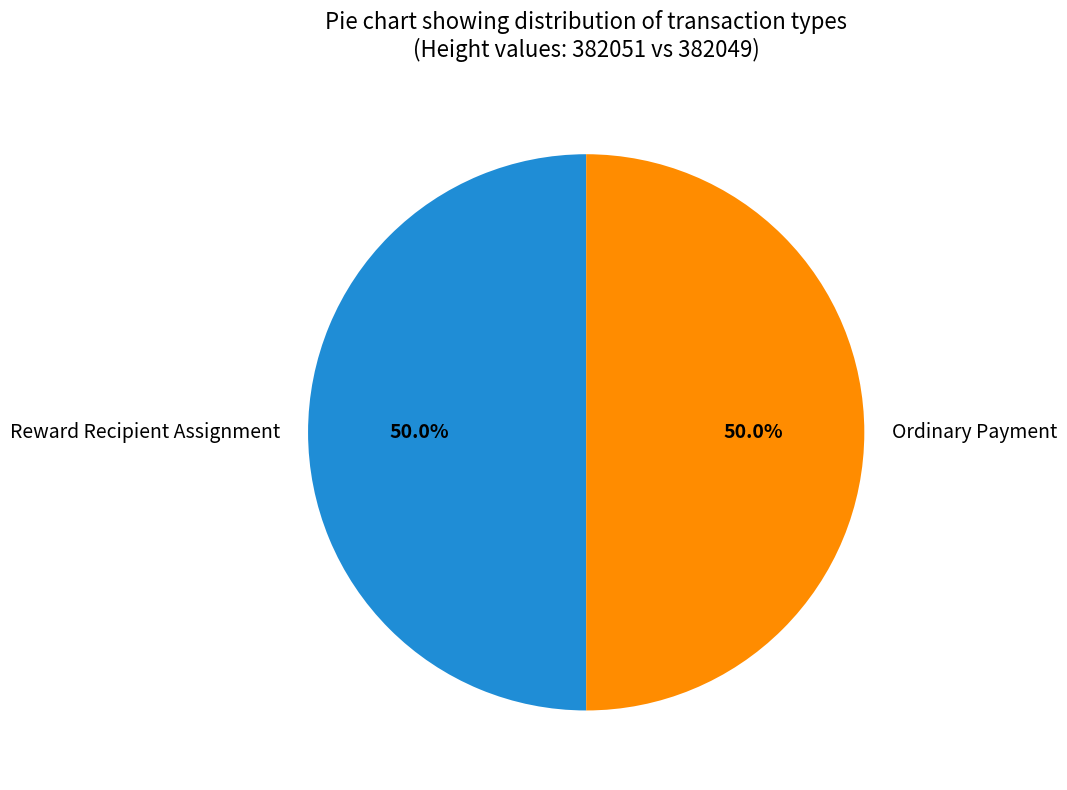

Combined, what portion of the pie is Ordinary Payment and Reward Recipient Assignment?

100.0%